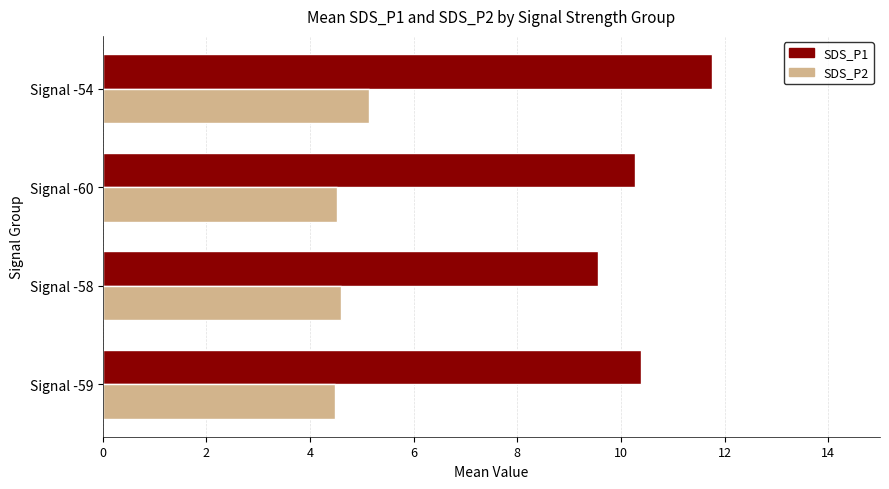

List the series in order of their peak value, lowest first.

SDS_P2, SDS_P1